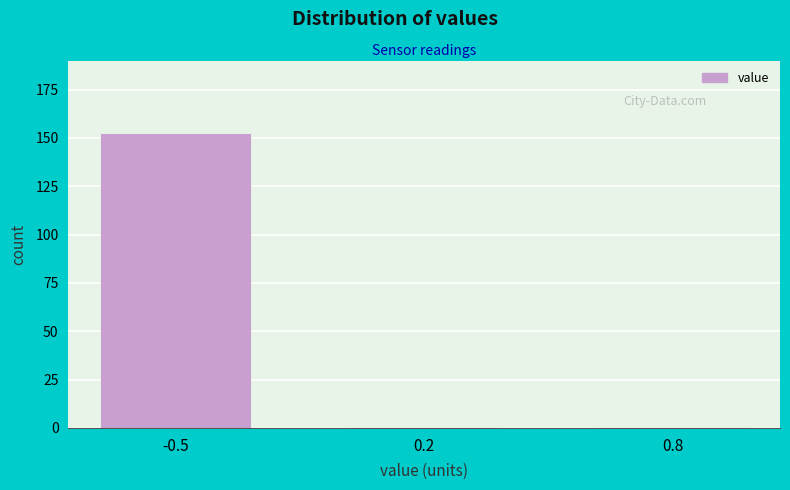

Reading left to right, transcribe all the data shown in this chart.

-0.5=152	0.2=0	0.8=0